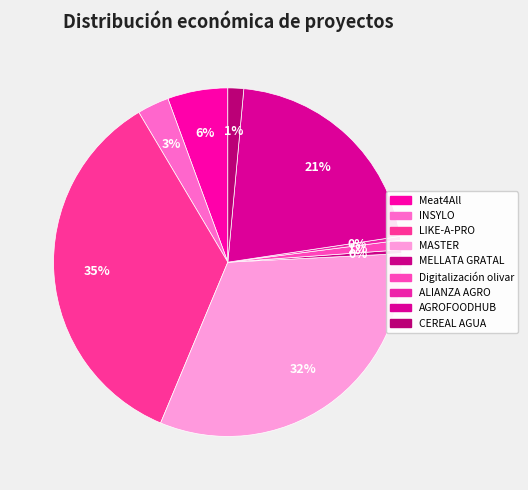

Between MELLATA GRATAL and Meat4All, which is larger?

Meat4All